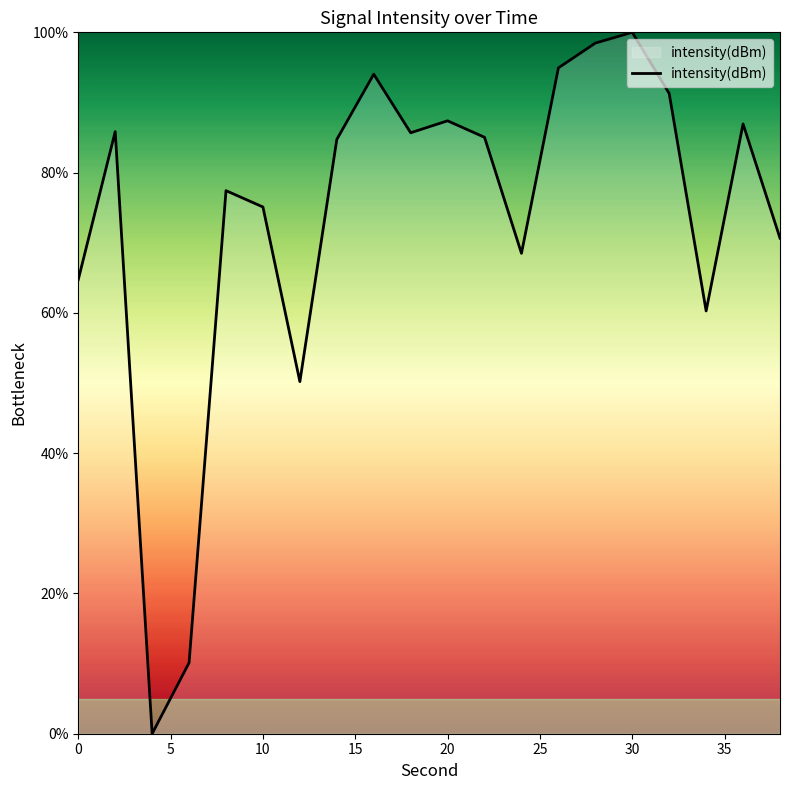

What is the maximum value shown in the chart?

100.0